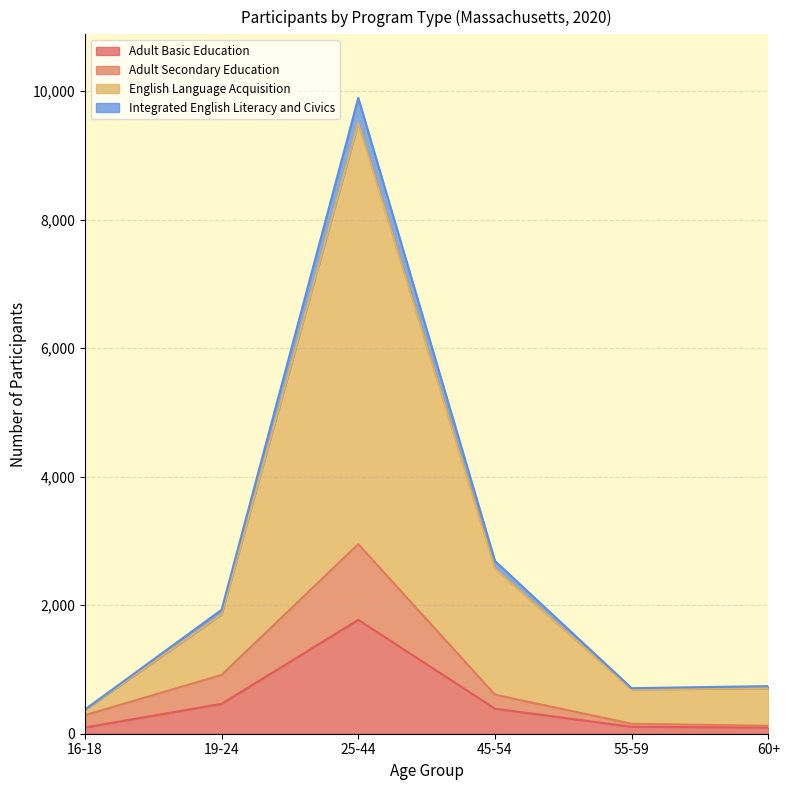

The value of Integrated English Literacy and Civics at 19-24 is 813. True or false?

False